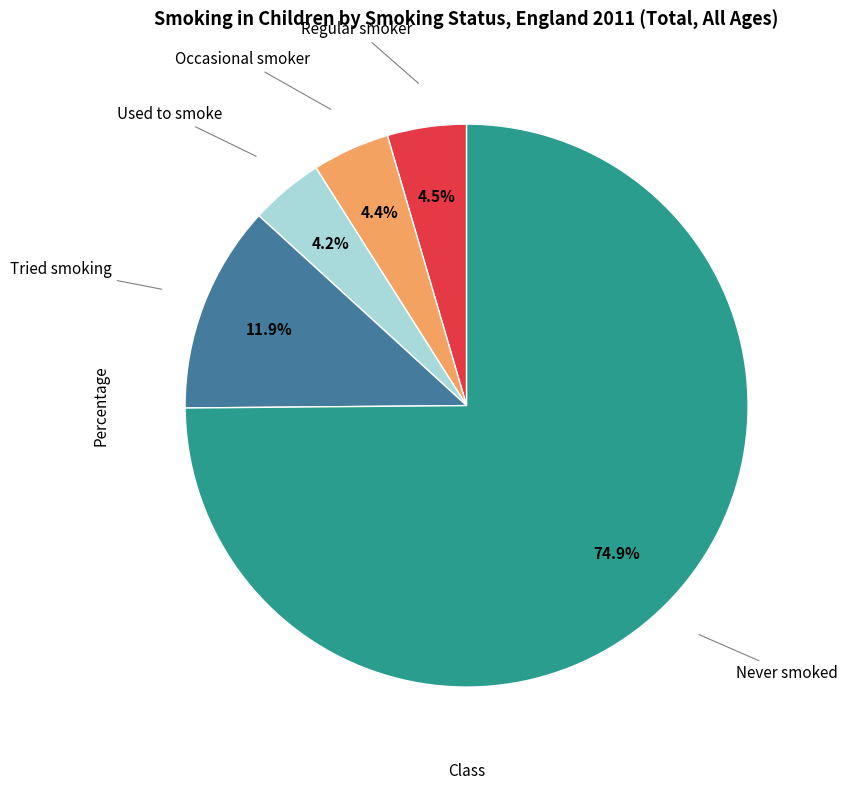

Is there a majority slice in this chart?

Yes